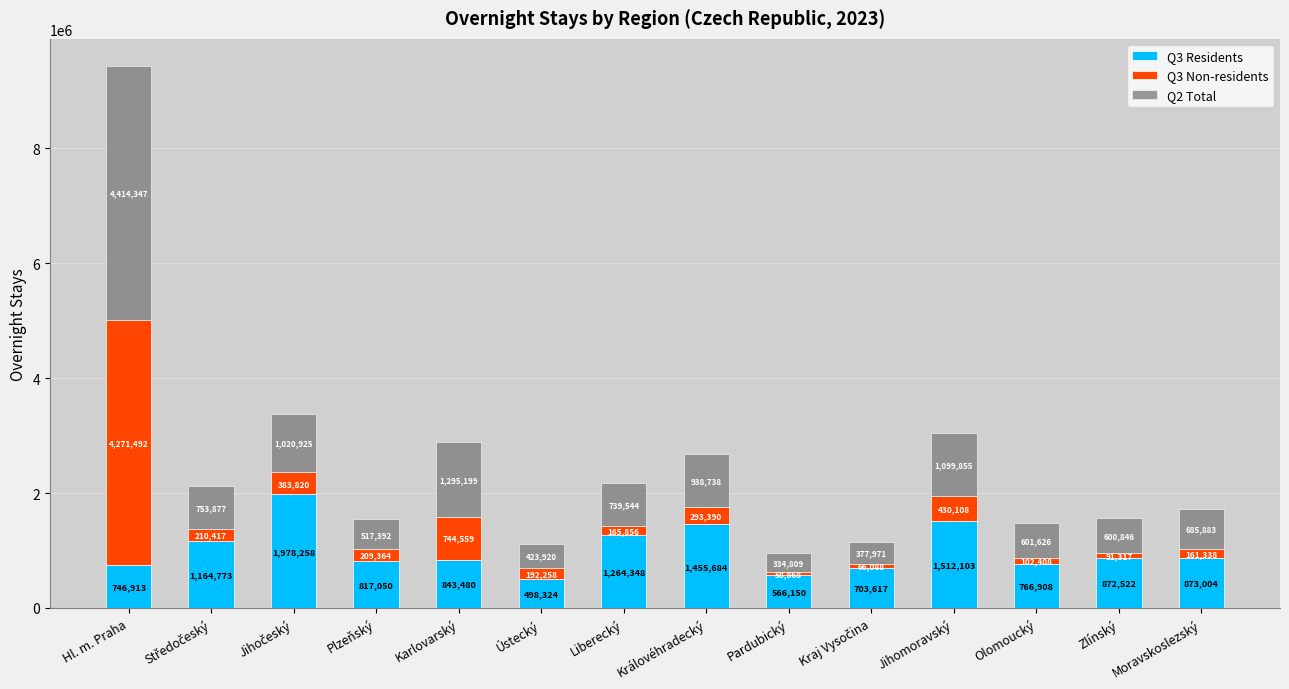

Are the bars horizontal?

No